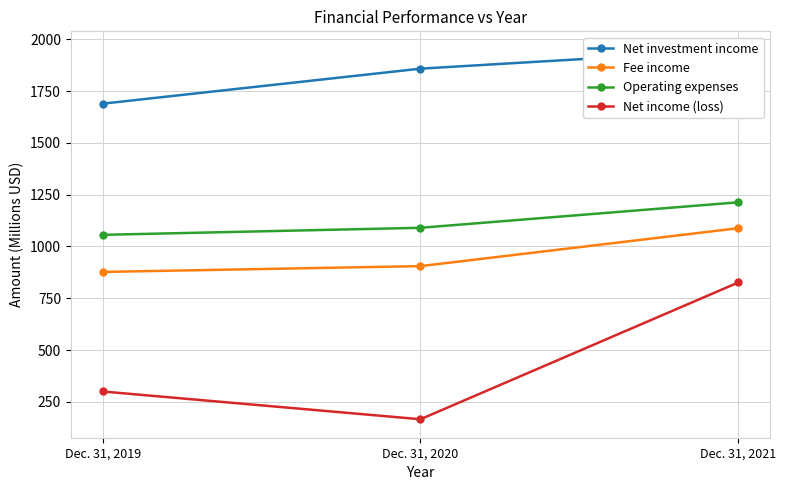

Reading left to right, transcribe all the data shown in this chart.

Net investment income: Dec. 31, 2019=1689	Dec. 31, 2020=1858	Dec. 31, 2021=1949
Fee income: Dec. 31, 2019=877	Dec. 31, 2020=905	Dec. 31, 2021=1088
Operating expenses: Dec. 31, 2019=1056	Dec. 31, 2020=1090	Dec. 31, 2021=1213
Net income (loss): Dec. 31, 2019=300	Dec. 31, 2020=166	Dec. 31, 2021=826